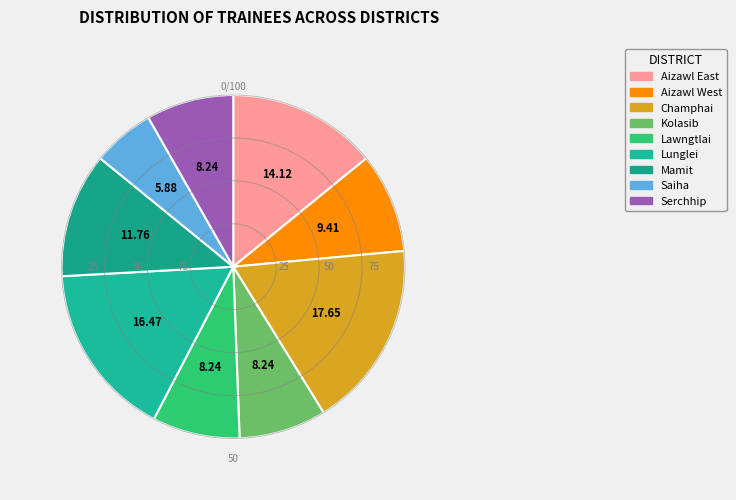

What percentage do Mamit and Kolasib together represent?

20.0%